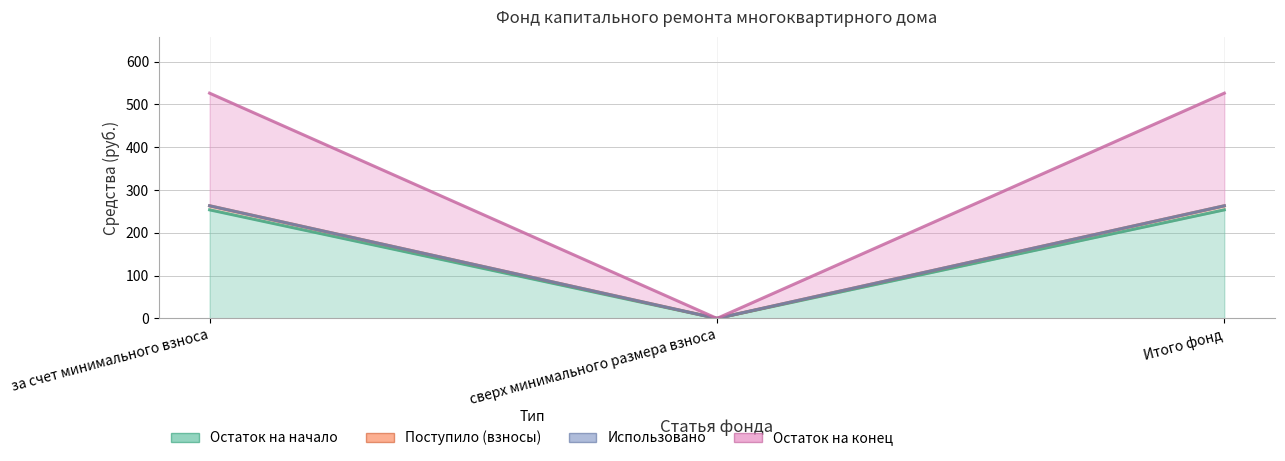

Which has a higher value, Итого фонд or сверх минимального размера взноса?

Итого фонд